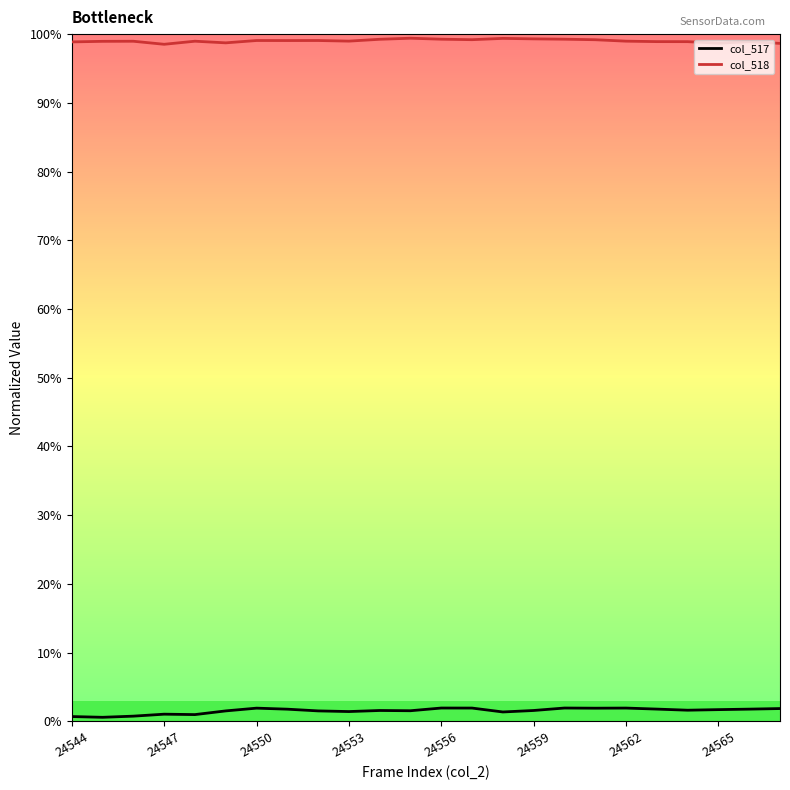

Which series has the widest spread of values?

col_517